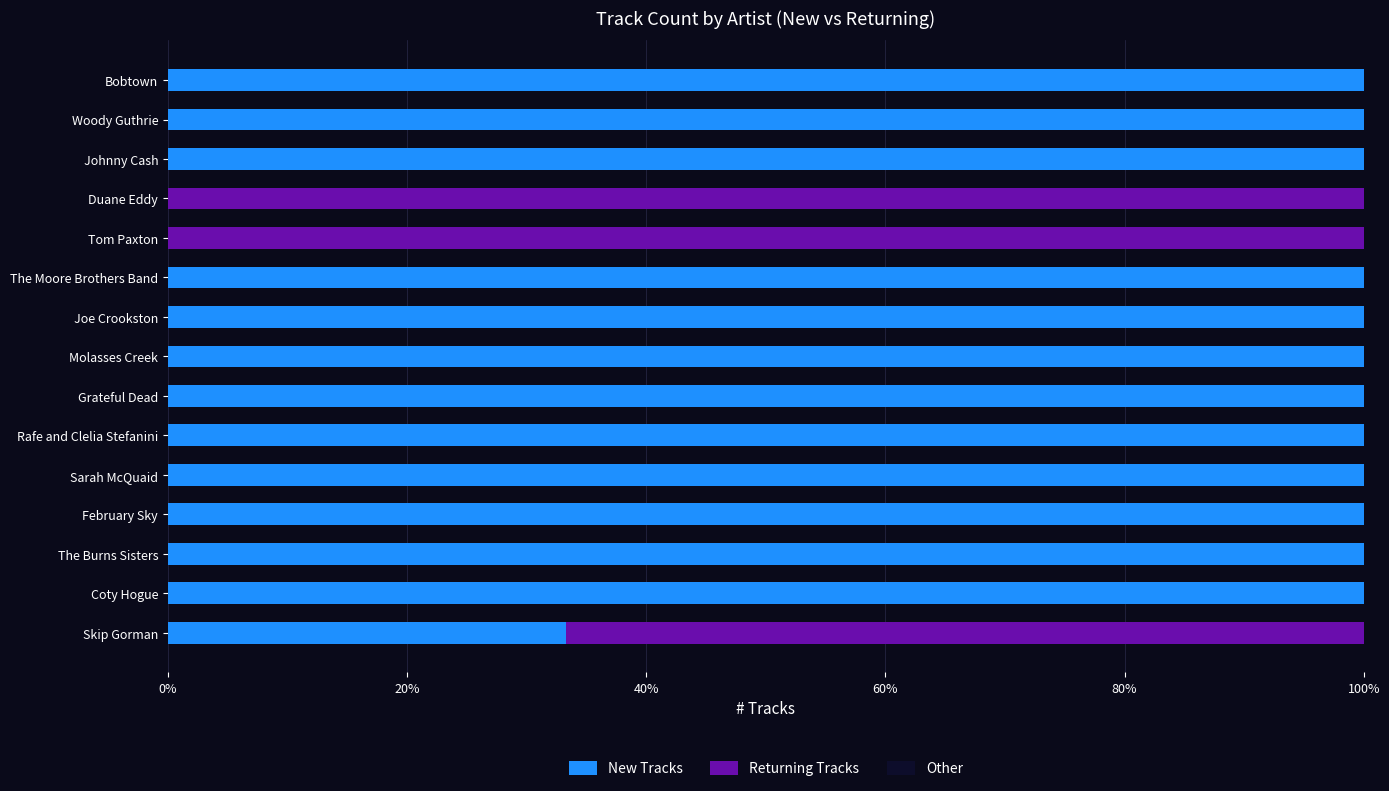

What is the sum of the New Tracks values at Catfish Keith and Woody Guthrie?

200.0